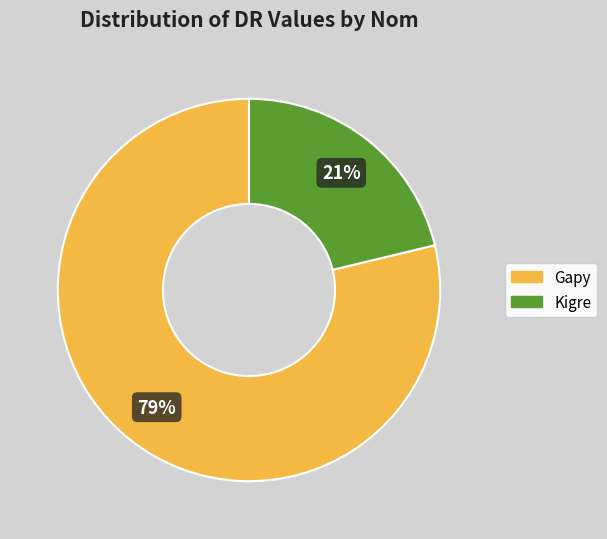

How many segments does this pie chart have?

2